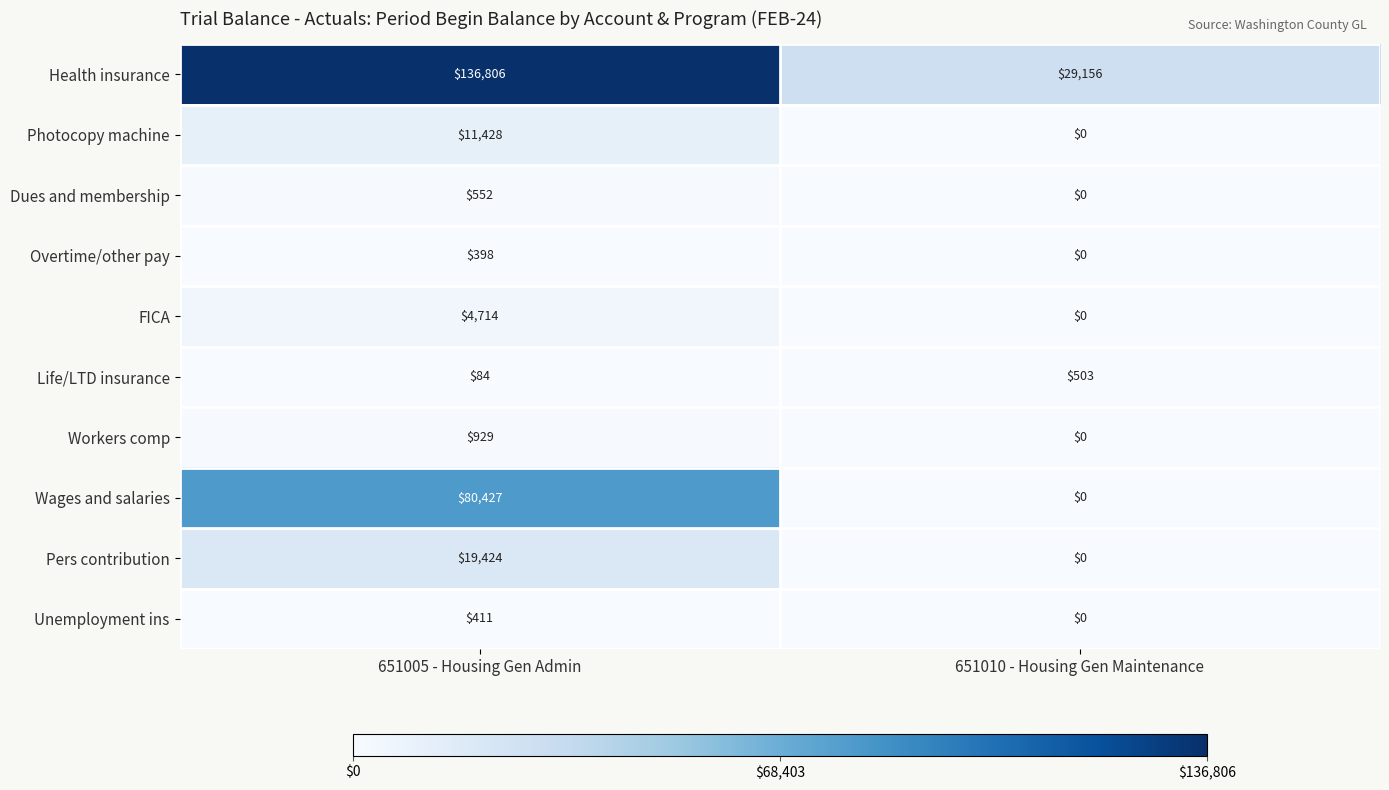

What is the difference between the highest and lowest values at 651005 - Housing Gen Admin?

136722